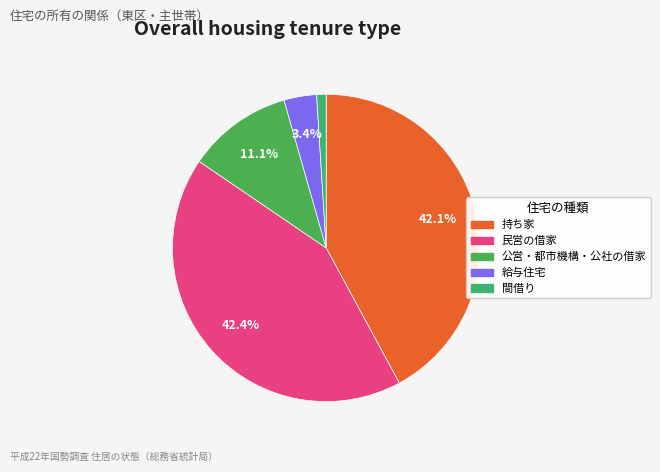

True or false: 間借り accounts for 1% of the total.

True